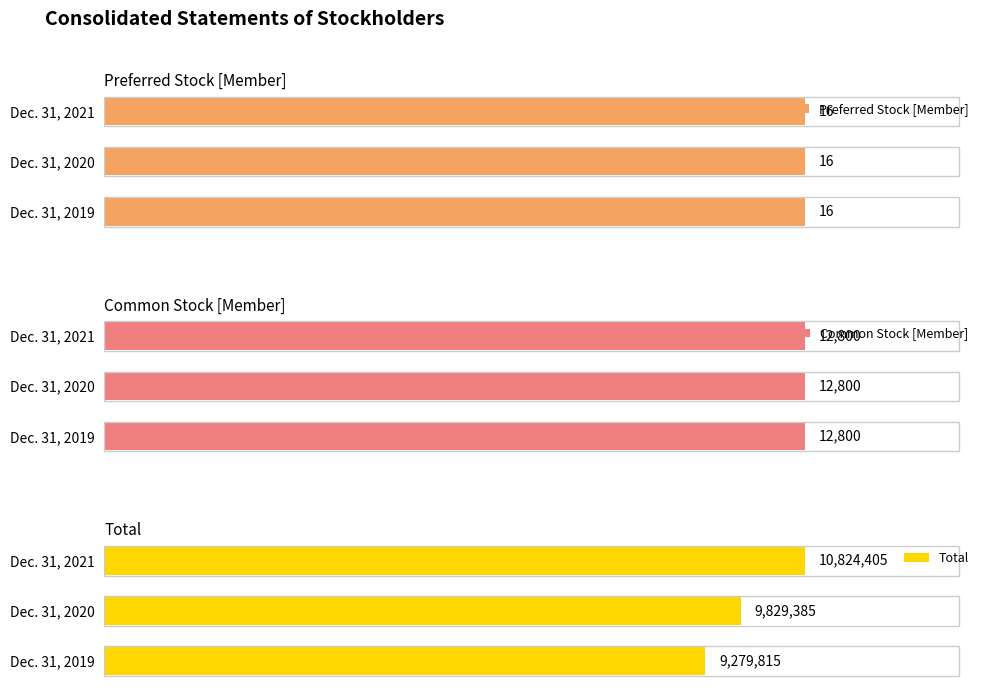

Count the number of categories in the chart.

3